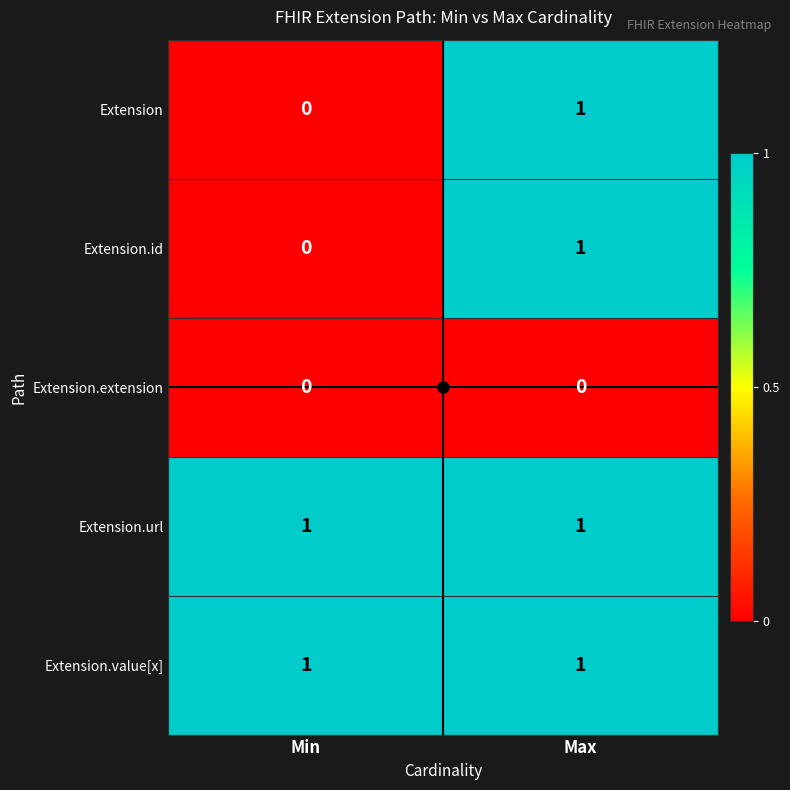

List the labels in order of Extension.id value, smallest first.

Min, Max